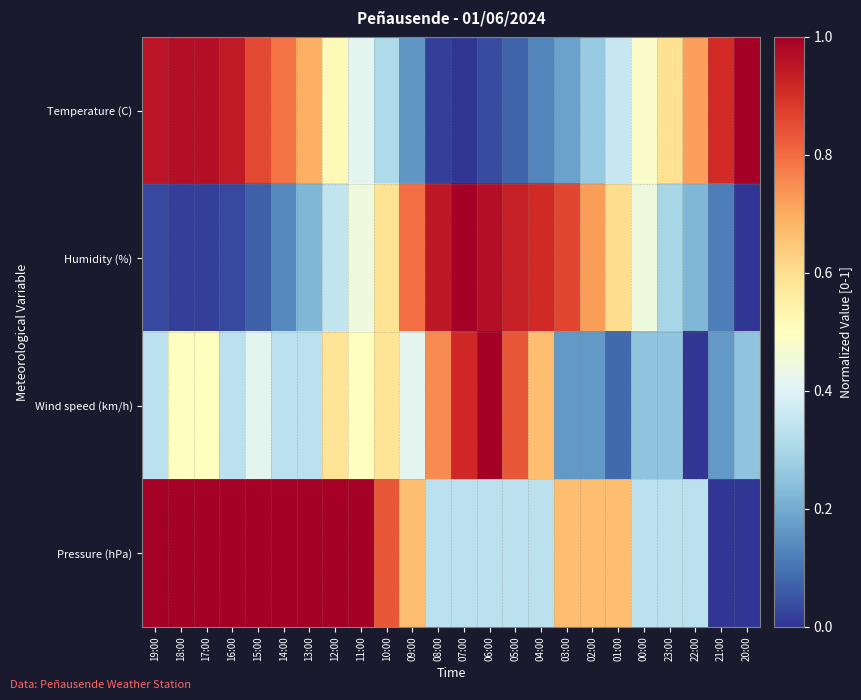

Reading left to right, transcribe all the data shown in this chart.

Temperature (C): 19:00=1.0	18:00=1.0	17:00=1.0	16:00=0.9	15:00=0.9	14:00=0.8	13:00=0.7	12:00=0.5	11:00=0.4	10:00=0.3	09:00=0.2	08:00=0.0	07:00=0.0	06:00=0.0	05:00=0.1	04:00=0.1	03:00=0.2	02:00=0.3	01:00=0.4	00:00=0.5	23:00=0.6	22:00=0.7	21:00=0.9	20:00=1.0
Humidity (%): 19:00=0.0	18:00=0.0	17:00=0.0	16:00=0.0	15:00=0.1	14:00=0.1	13:00=0.2	12:00=0.3	11:00=0.4	10:00=0.6	09:00=0.8	08:00=0.9	07:00=1.0	06:00=1.0	05:00=0.9	04:00=0.9	03:00=0.9	02:00=0.7	01:00=0.6	00:00=0.4	23:00=0.3	22:00=0.2	21:00=0.1	20:00=0.0
Wind speed (km/h): 19:00=0.3	18:00=0.5	17:00=0.5	16:00=0.3	15:00=0.4	14:00=0.3	13:00=0.3	12:00=0.6	11:00=0.5	10:00=0.6	09:00=0.4	08:00=0.8	07:00=0.9	06:00=1.0	05:00=0.8	04:00=0.7	03:00=0.2	02:00=0.2	01:00=0.1	00:00=0.2	23:00=0.2	22:00=0.0	21:00=0.2	20:00=0.2
Pressure (hPa): 19:00=1.0	18:00=1.0	17:00=1.0	16:00=1.0	15:00=1.0	14:00=1.0	13:00=1.0	12:00=1.0	11:00=1.0	10:00=0.8	09:00=0.7	08:00=0.3	07:00=0.3	06:00=0.3	05:00=0.3	04:00=0.3	03:00=0.7	02:00=0.7	01:00=0.7	00:00=0.3	23:00=0.3	22:00=0.3	21:00=0.0	20:00=0.0